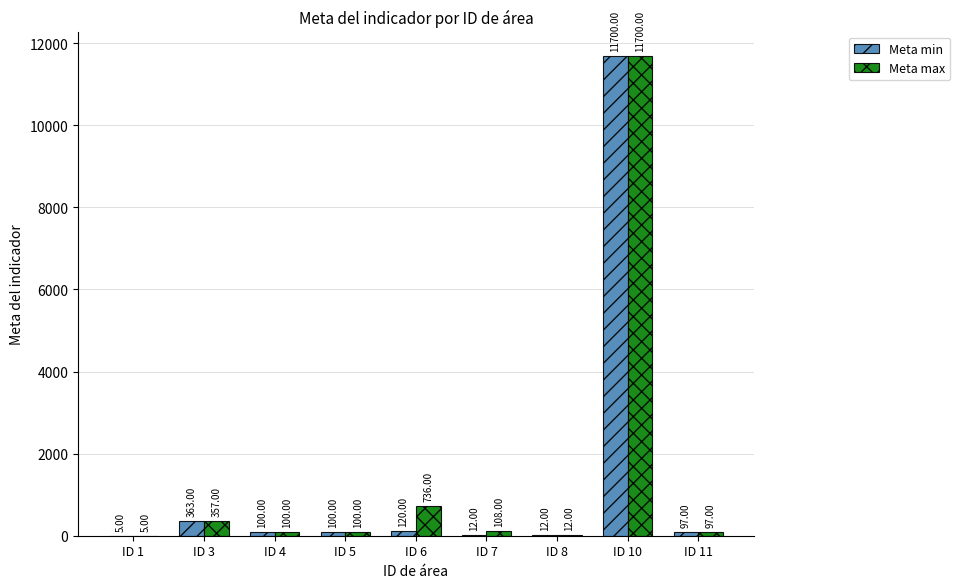

What are all the series names shown in the legend?

Meta min, Meta max